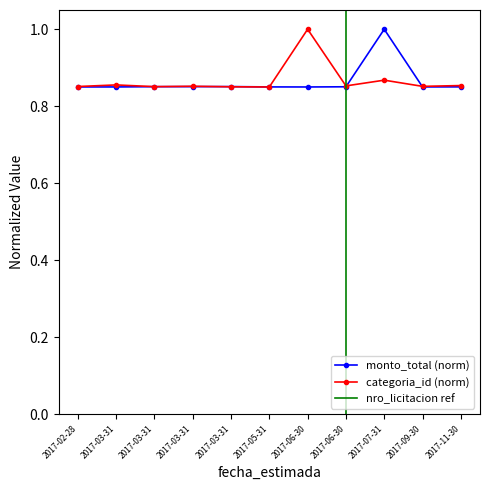

Which category has the highest value across all series?

2017-06-30